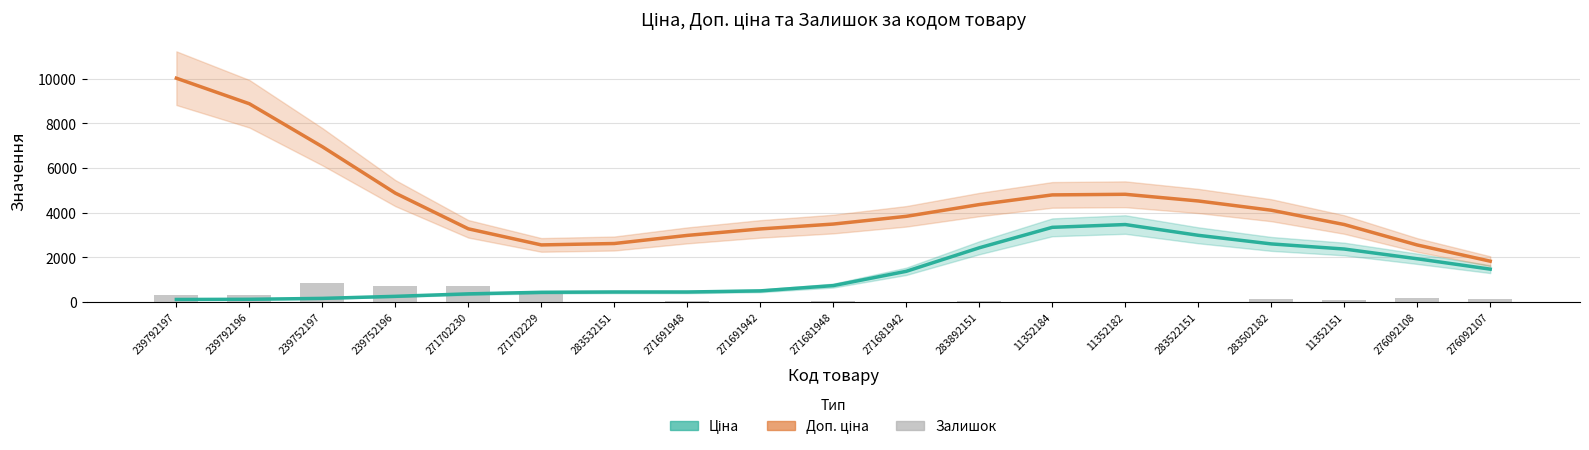

What is the difference between the Доп. ціна values at 271691948 and 283502182?

1128.8